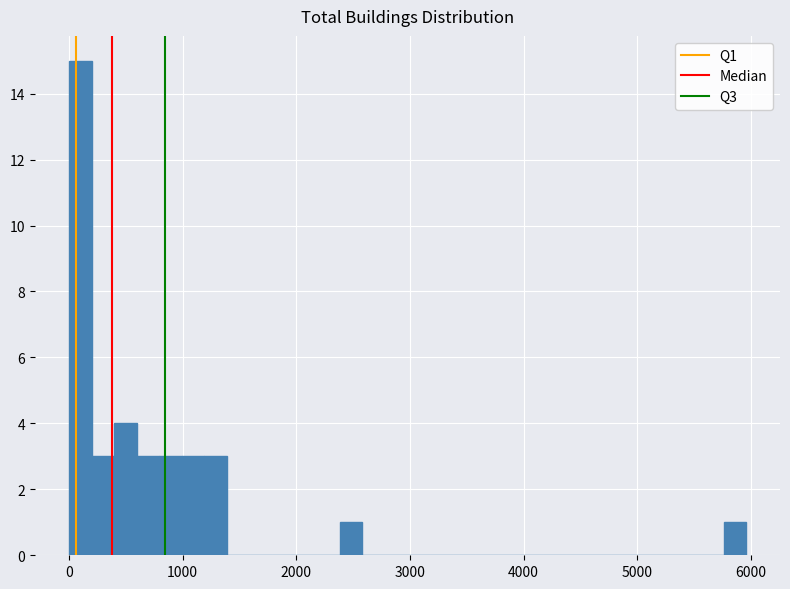

Around what value on the x-axis is the tallest bar? Give the approximate position of its centre, as read against the axis.

100